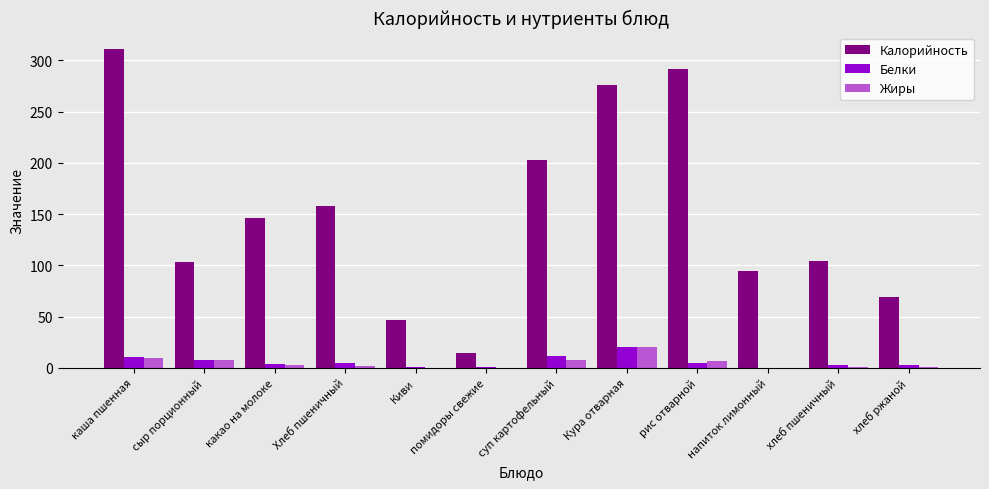

What is the sum of all Белки values?

72.1